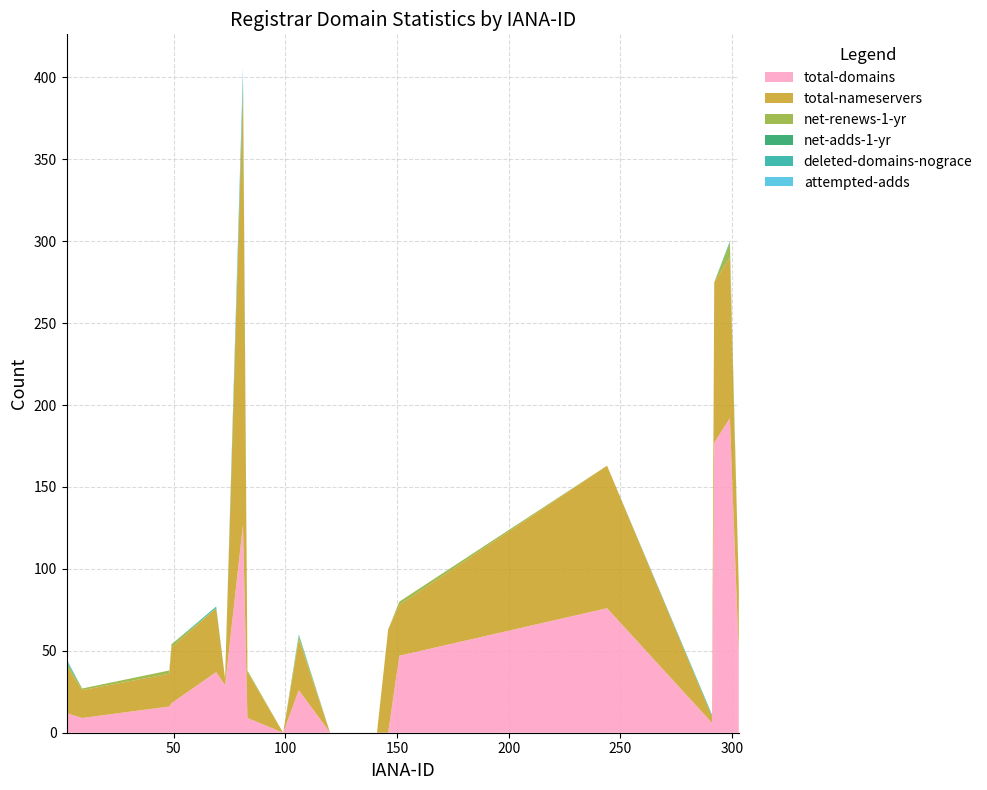

Reading right to left, list all the values displayed in this chart.

total-domains: 303=48	299=192	292=177	291=6	244=76	151=47	146=0	141=0	134=0	120=0	106=26	99=0	83=9	81=127	73=29	69=37	49=18	48=16	9=9	2=12
total-nameservers: 303=41	299=98	292=98	291=4	244=87	151=31	146=63	141=0	134=0	120=0	106=31	99=0	83=28	81=265	73=4	69=39	49=34	48=20	9=17	2=29
net-renews-1-yr: 303=0	299=9	292=0	291=0	244=0	151=2	146=0	141=0	134=0	120=0	106=2	99=0	83=1	81=2	73=0	69=0	49=2	48=2	9=1	2=2
net-adds-1-yr: 303=0	299=0	292=0	291=0	244=0	151=0	146=0	141=0	134=0	120=0	106=0	99=0	83=0	81=5	73=0	69=0	49=0	48=0	9=0	2=1
deleted-domains-nograce: 303=0	299=1	292=0	291=1	244=0	151=0	146=0	141=0	134=0	120=0	106=1	99=0	83=0	81=1	73=0	69=1	49=0	48=0	9=0	2=0
attempted-adds: 303=0	299=0	292=0	291=0	244=0	151=0	146=0	141=0	134=0	120=0	106=0	99=0	83=0	81=6	73=0	69=0	49=0	48=0	9=0	2=1